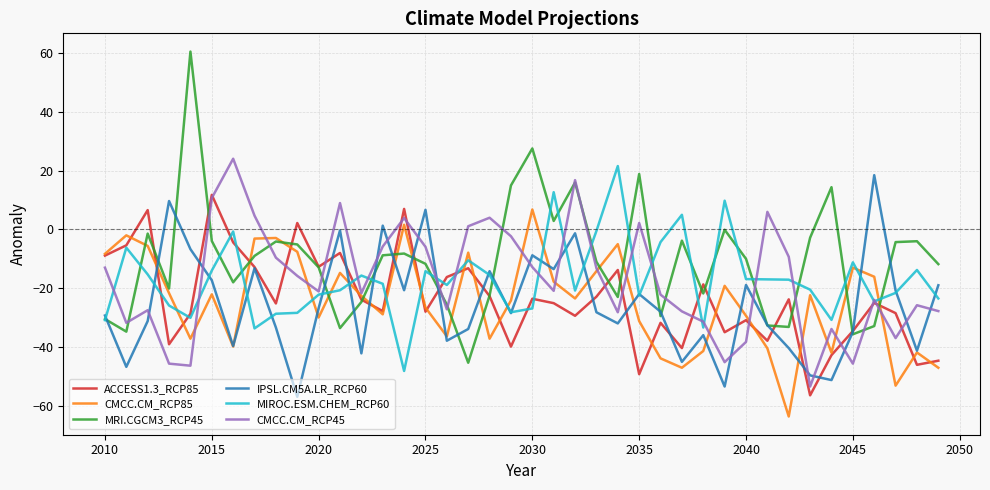

How many interior local valleys does the CMCC.CM_RCP45 series have?

11